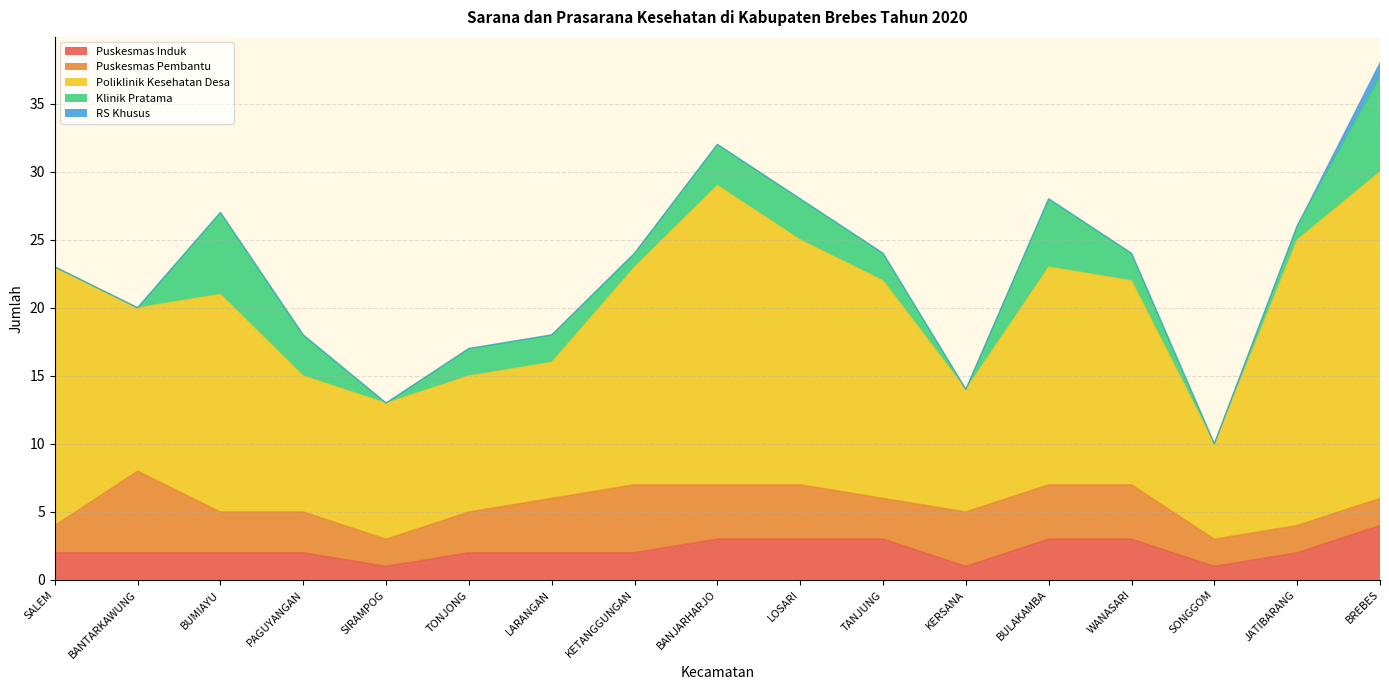

How many times do Klinik Pratama and Puskesmas Induk cross each other?

5